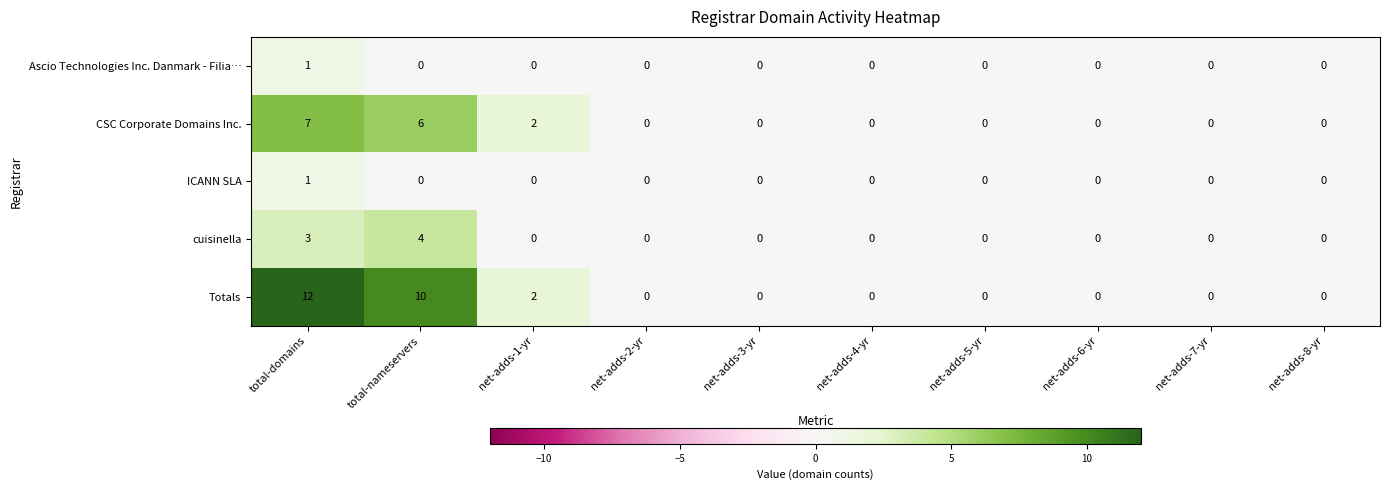

The value of Ascio Technologies Inc. Danmark - Filia… at net-adds-4-yr is -1. True or false?

False